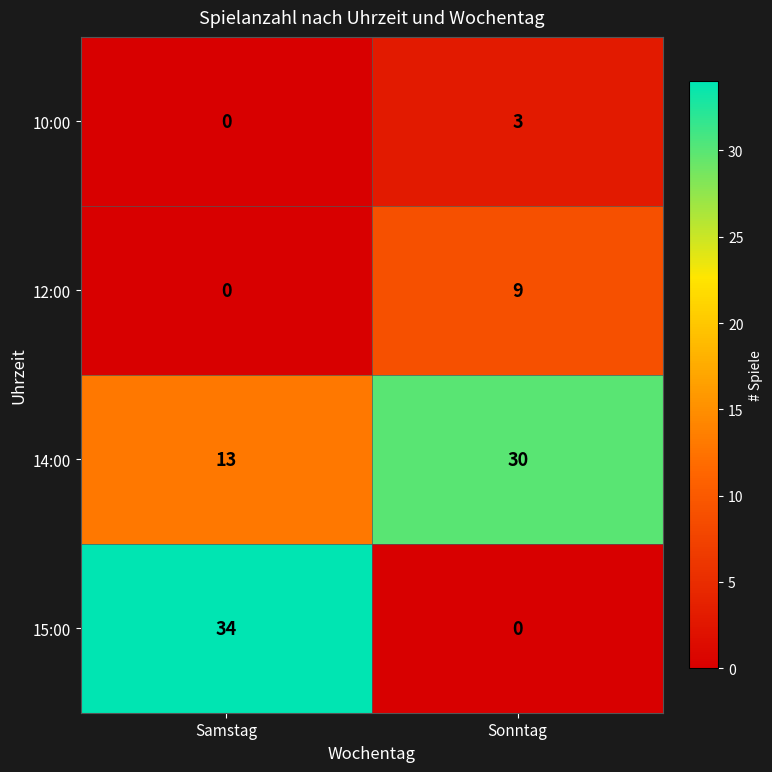

Which label corresponds to the largest value in the chart?

Samstag